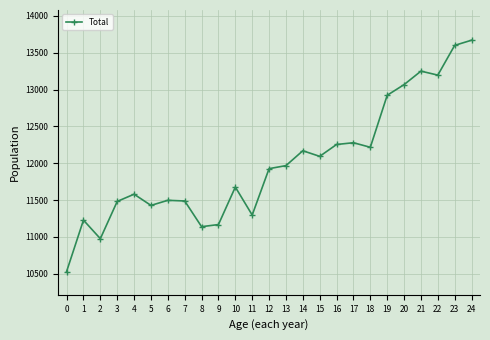

Does the chart display data point markers on the line(s)?

Yes